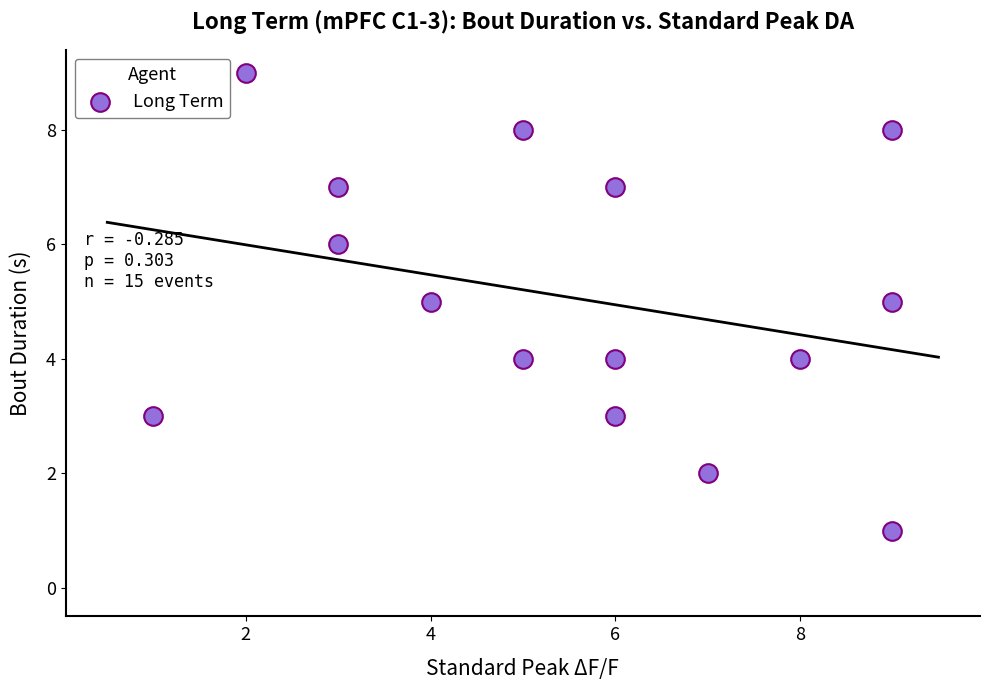

What is the range of X values (max minus min)?

8